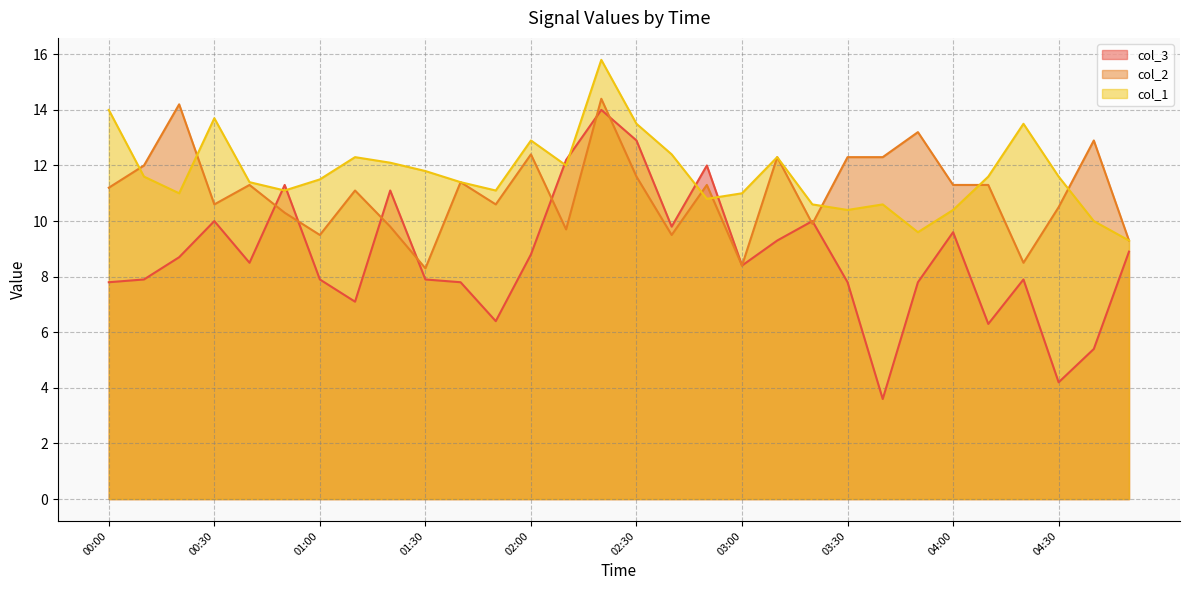

What is the total value across all series at 00:20?

33.9